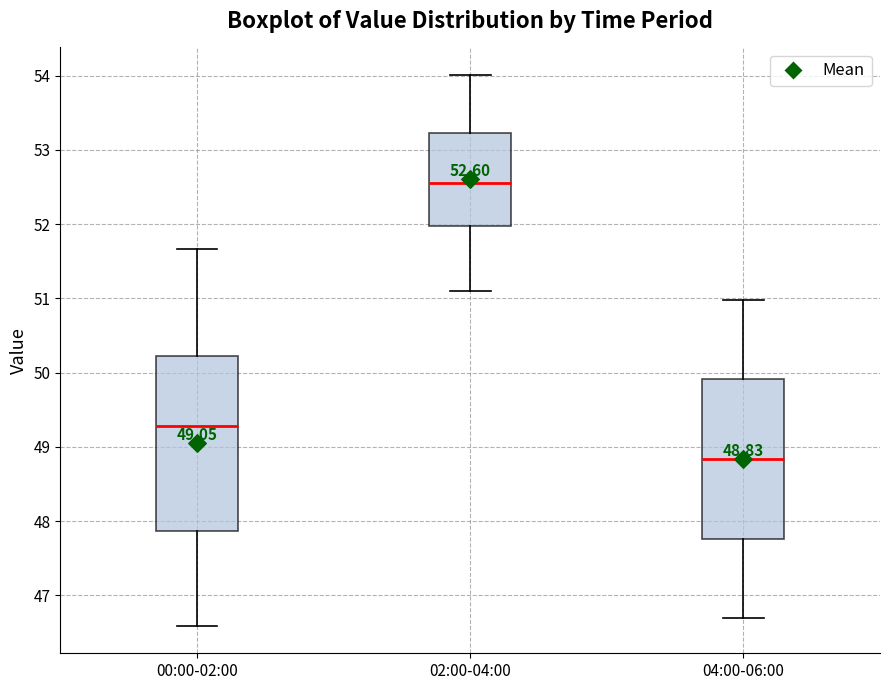

Which box has the lowest median line?

04:00-06:00